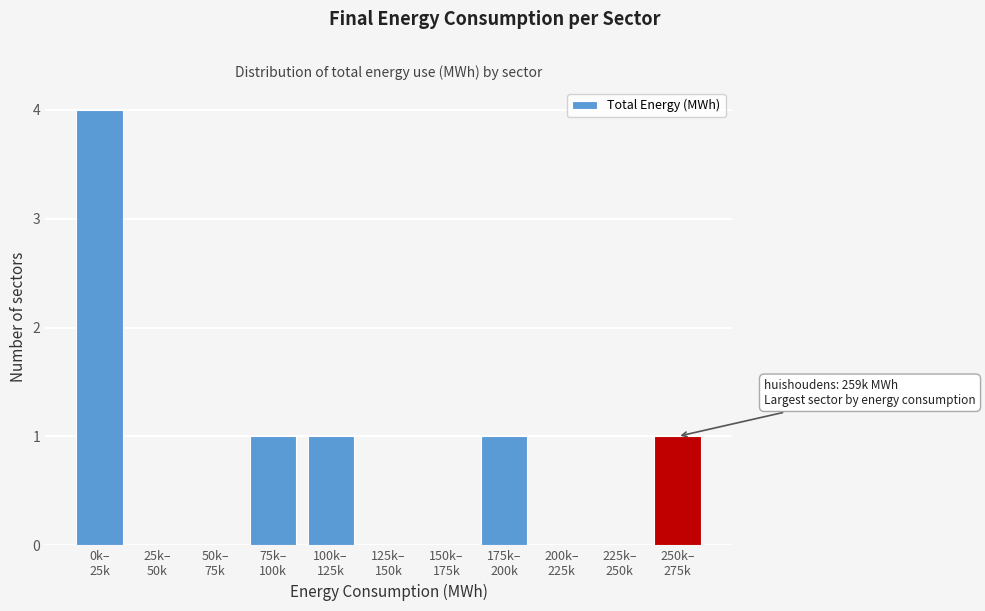

What is the maximum value shown in the chart?

4